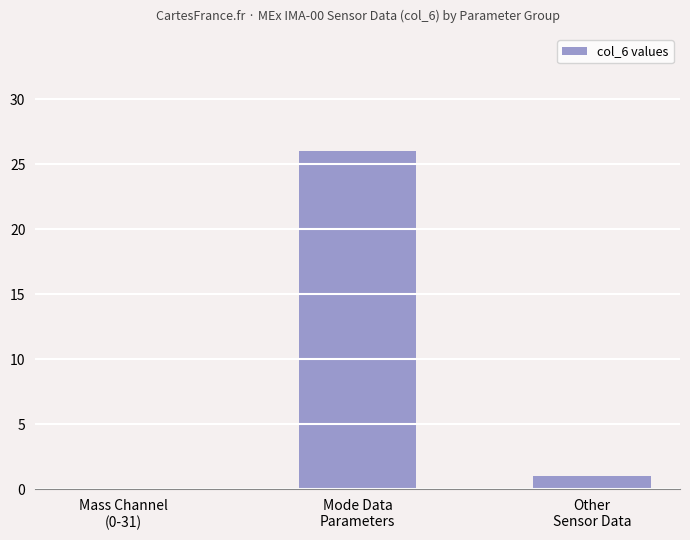

What is the greatest value displayed?

26